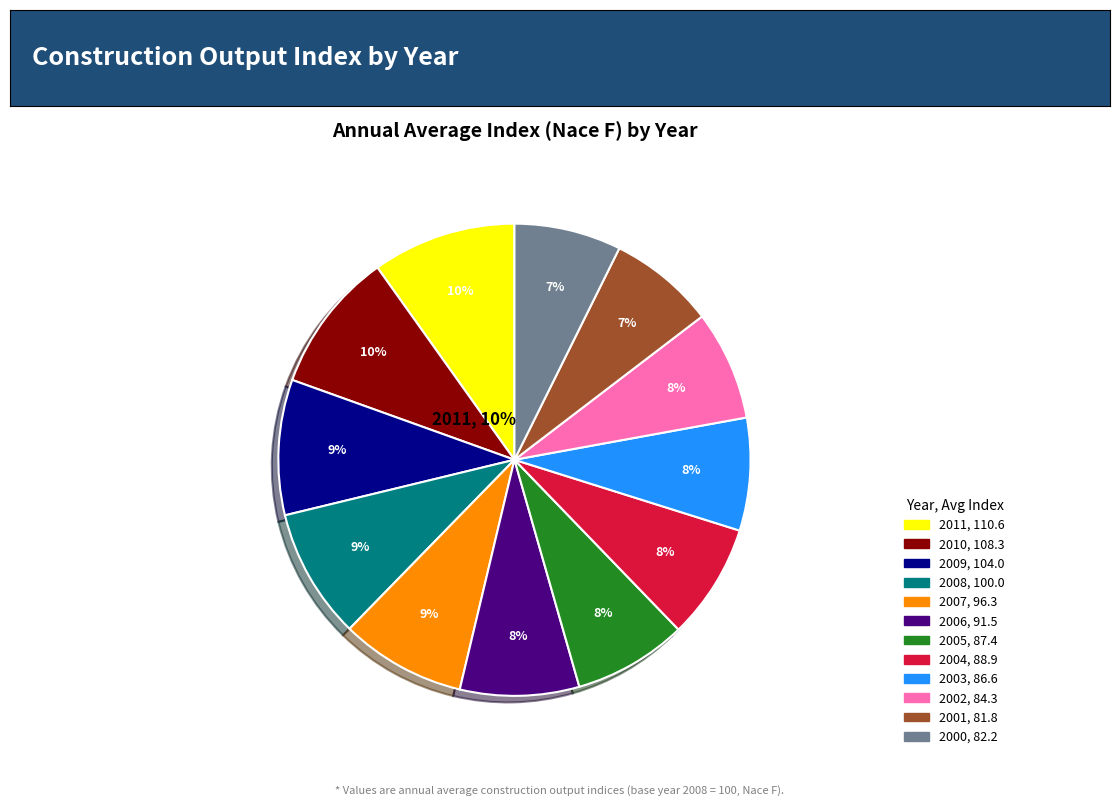

Is 2006 the majority of the pie?

No